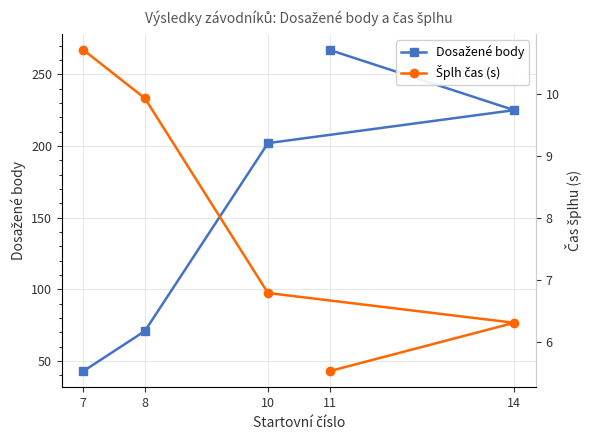

What position from the left is 14?

2